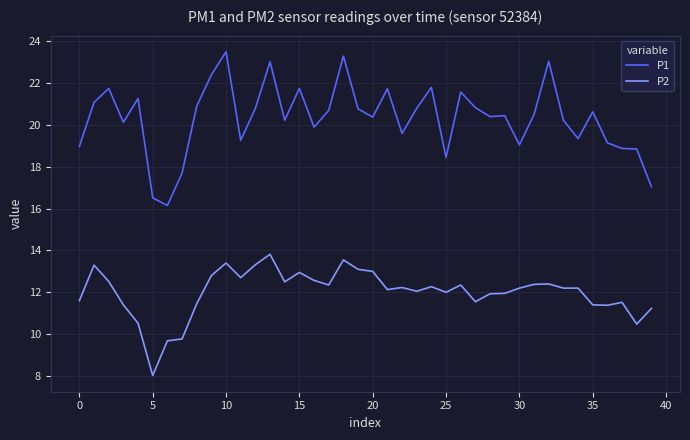

Which series has the largest total across all categories?

P1